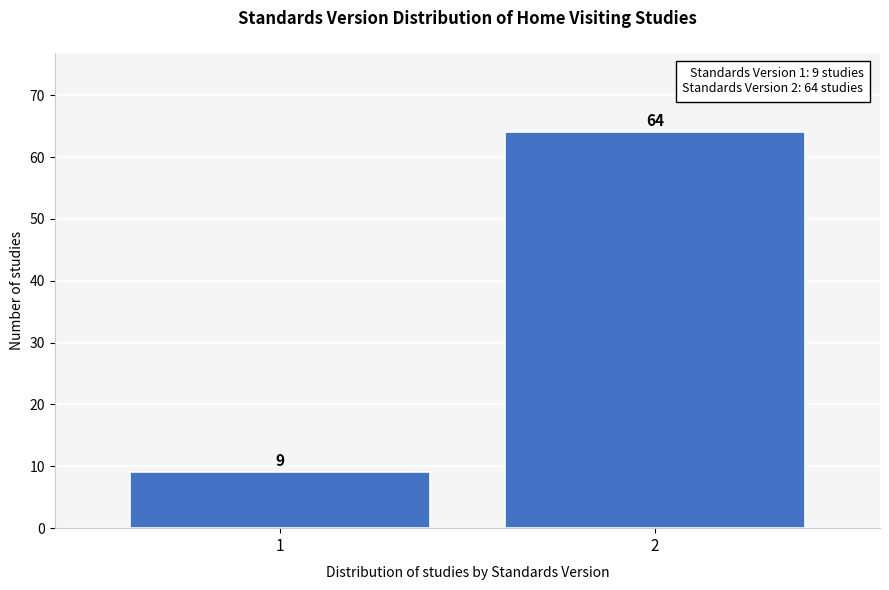

Reading left to right, list all the values displayed in this chart.

9	64